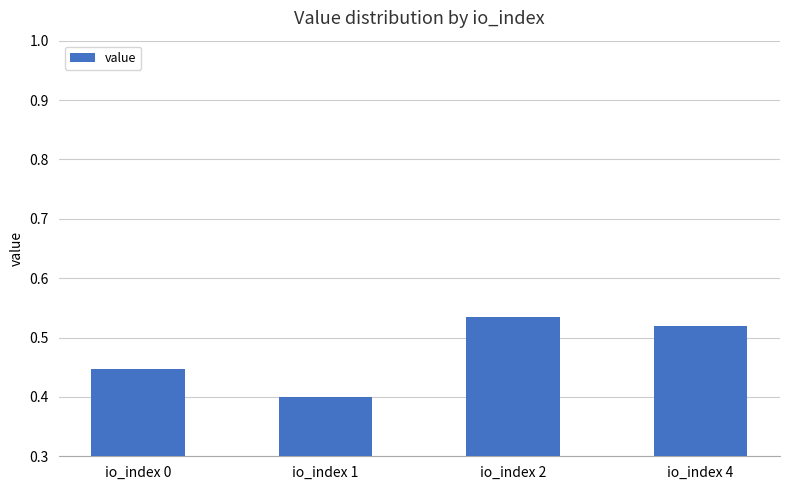

List the labels in order of value, smallest first.

io_index 1, io_index 0, io_index 4, io_index 2